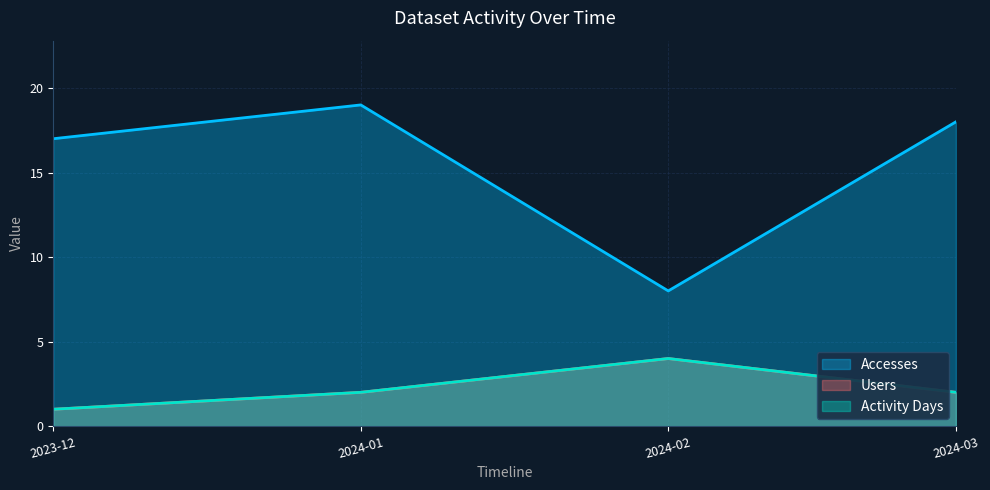

What position from the right is 2024-03?

1